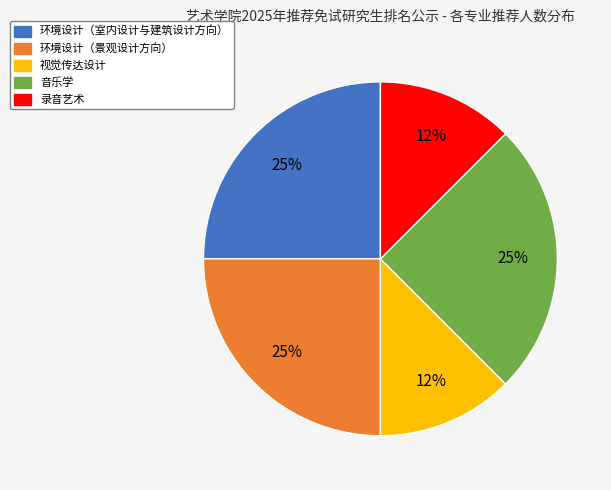

To the nearest percent, what portion does 音乐学 represent?

25%